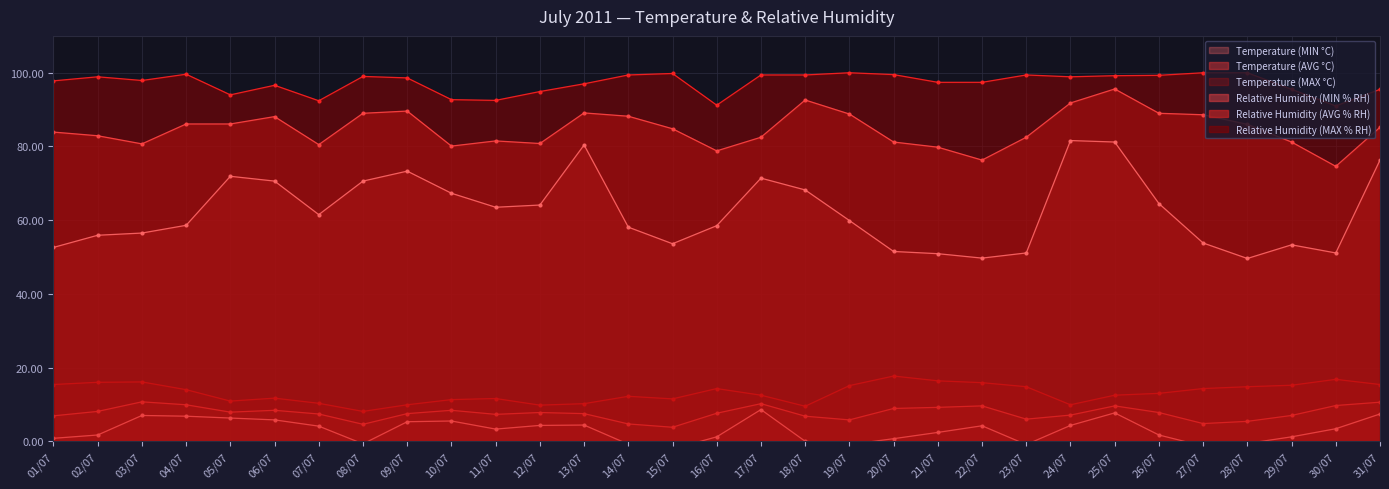

What is the label of the 1st point from the left?

01/07